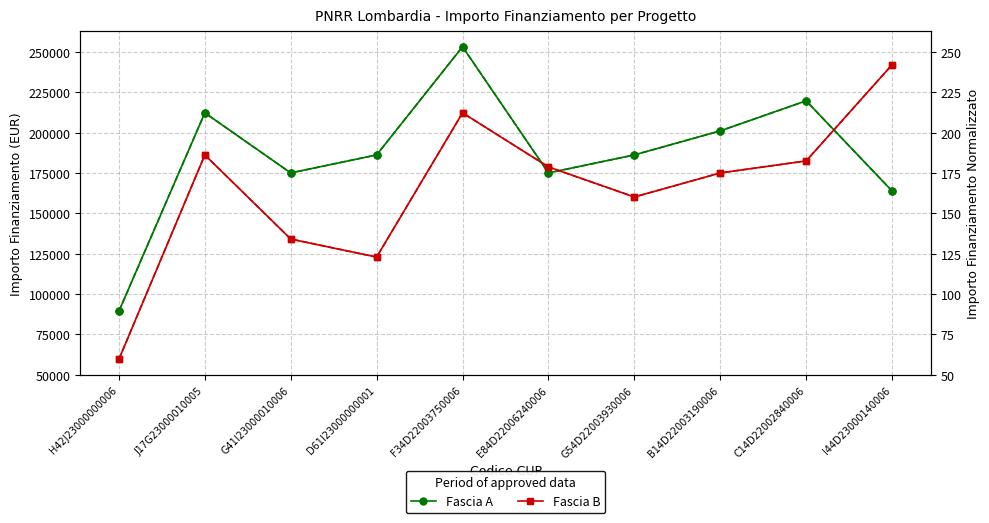

True or false: Fascia A (x1000) and Fascia A intersect in this chart.

False